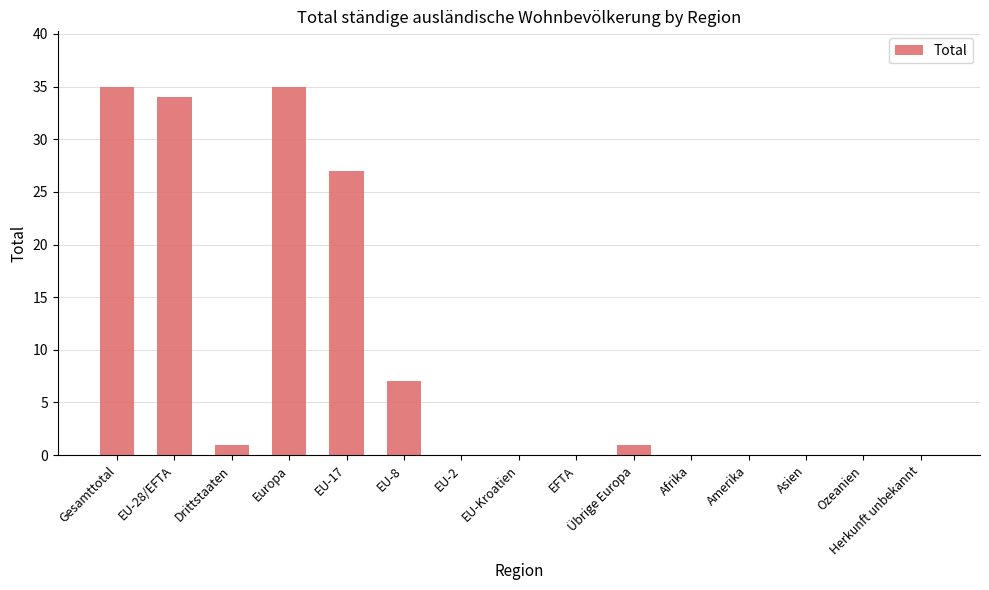

What is the maximum value shown in the chart?

35